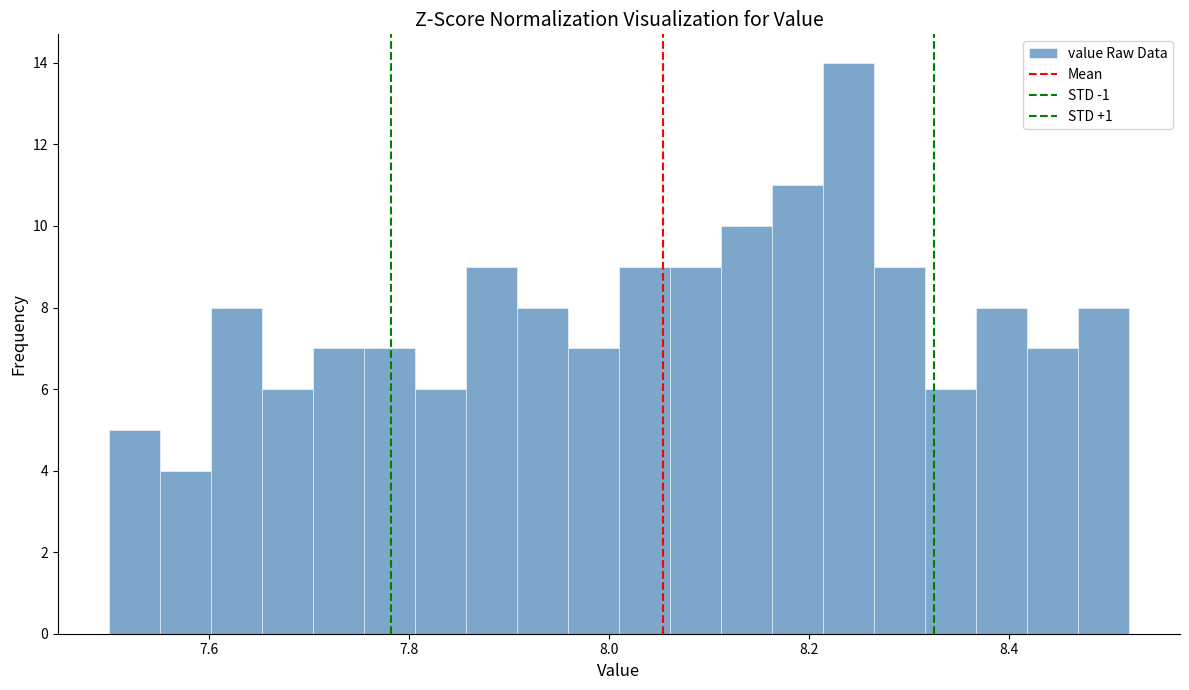

Around what value on the x-axis is the tallest bar? Give the approximate position of its centre, as read against the axis.

8.24